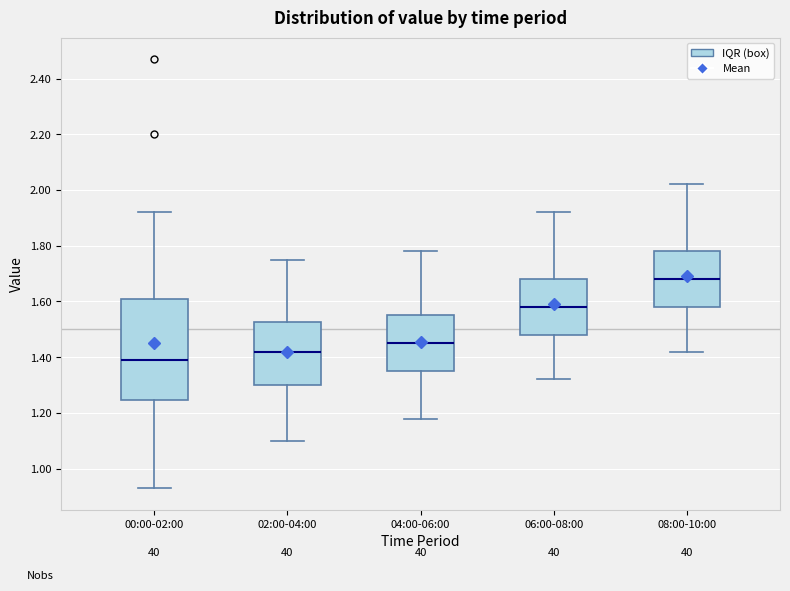

Reading left to right, read every box against the y-axis: the position of its median line, the range the box covers, and the ends of its whiskers. The values are not printed on the chart, so give them approximately, as read against the axis.

00:00-02:00: median 1.40, box 1.24 to 1.60, whiskers 0.94 to 1.92
02:00-04:00: median 1.42, box 1.30 to 1.52, whiskers 1.10 to 1.76
04:00-06:00: median 1.46, box 1.36 to 1.56, whiskers 1.18 to 1.78
06:00-08:00: median 1.58, box 1.48 to 1.68, whiskers 1.32 to 1.92
08:00-10:00: median 1.68, box 1.58 to 1.78, whiskers 1.42 to 2.02